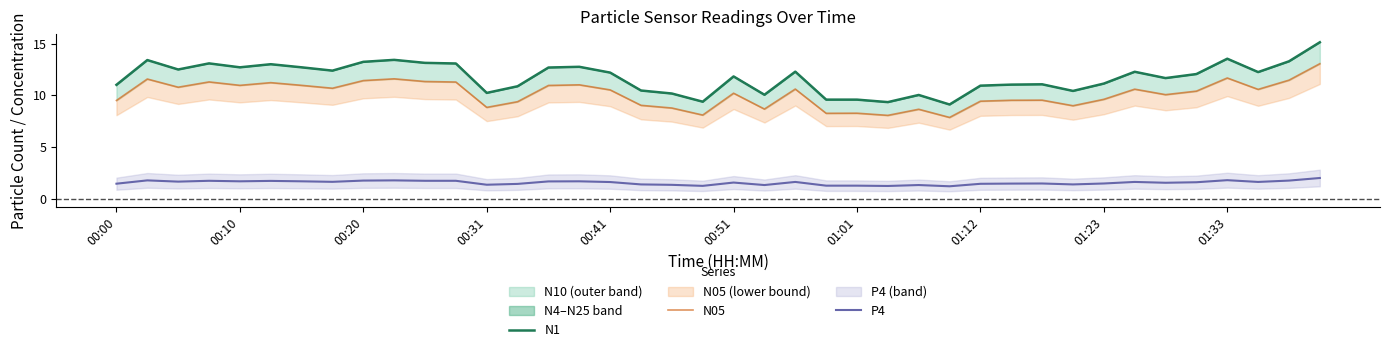

True or false: N1 has a value of 15.8 at 00:51.

False